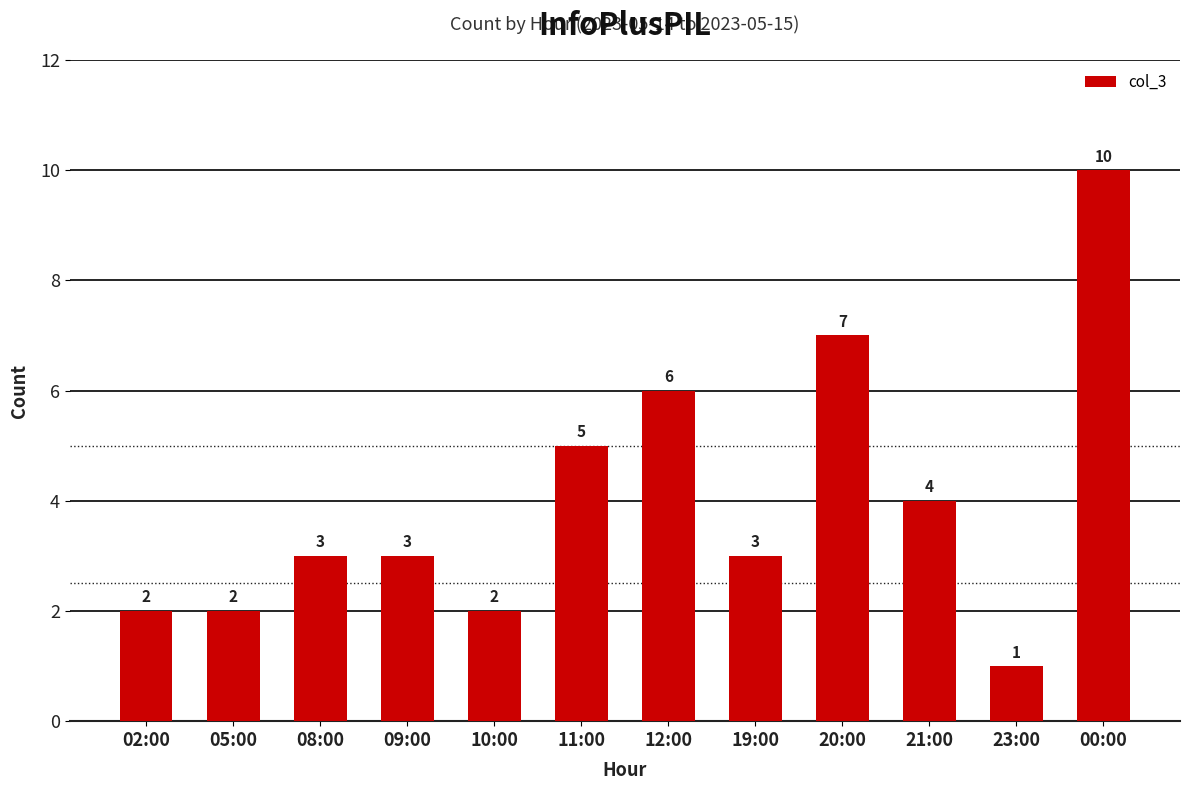

At which label is the value closest to 5?

11:00